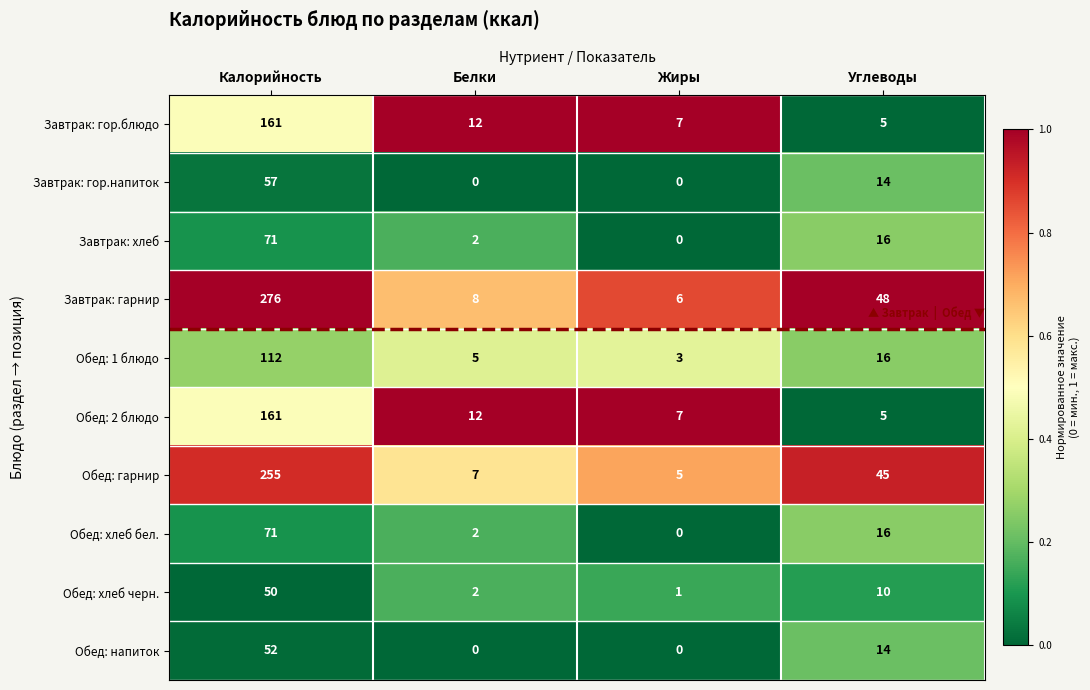

At which category is the sum across all series the highest?

Калорийность